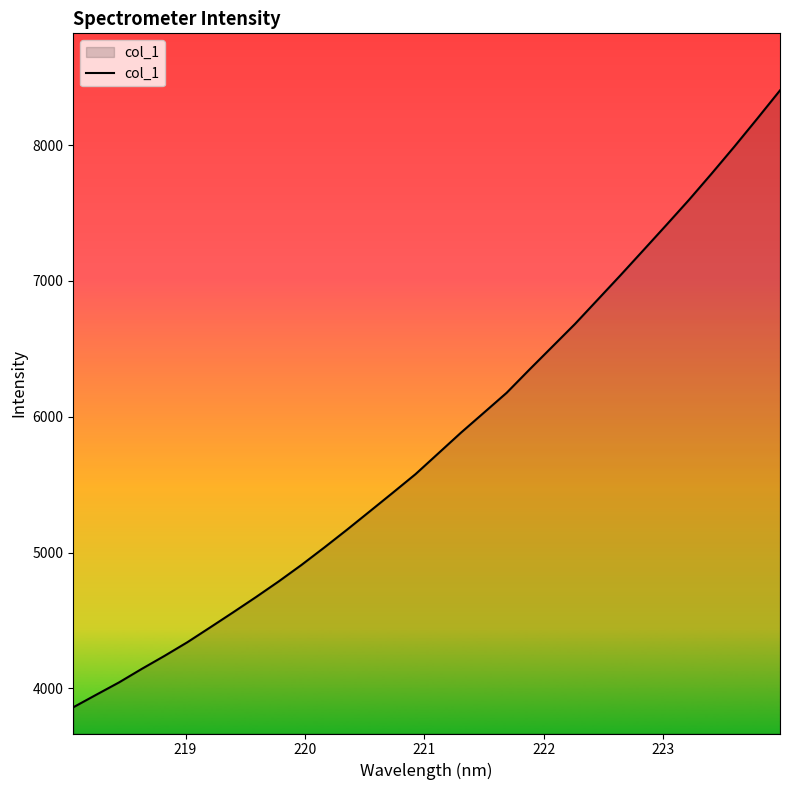

True or false: the data has more than 1 interior local peaks.

False